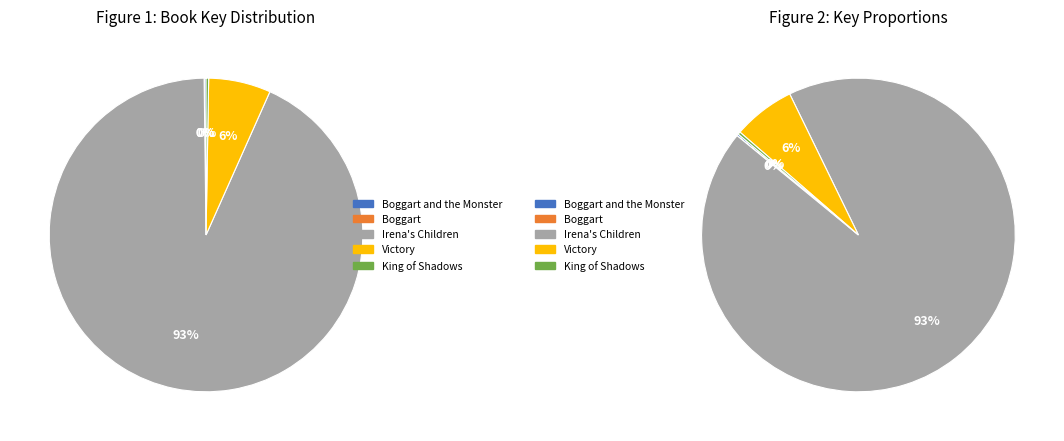

Combined, do Victory and King of Shadows account for over 50%?

No